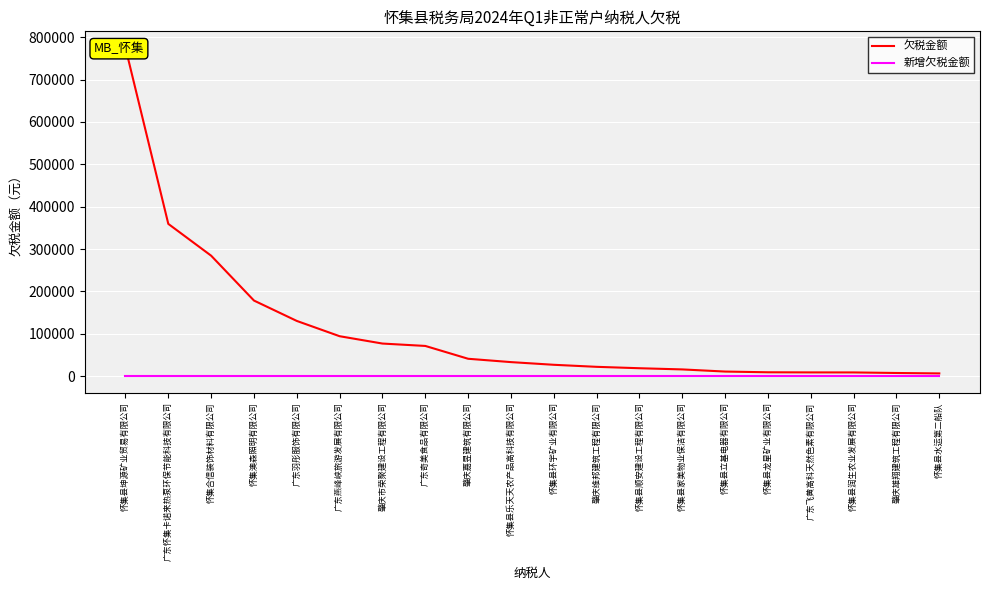

What is the label of the 8th point from the right?

怀集县顺安建设工程有限公司